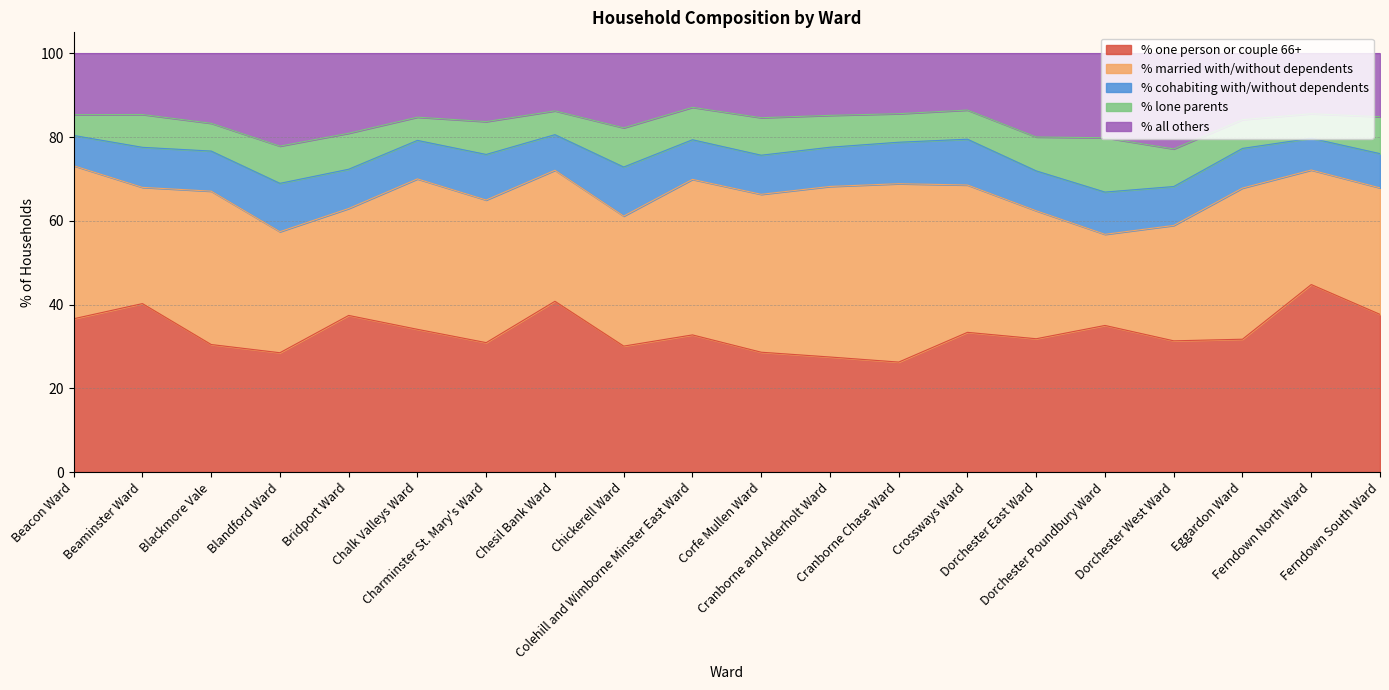

What are all the series names shown in the legend?

% one person or couple 66+, % married with/without dependents, % cohabiting with/without dependents, % lone parents, % all others